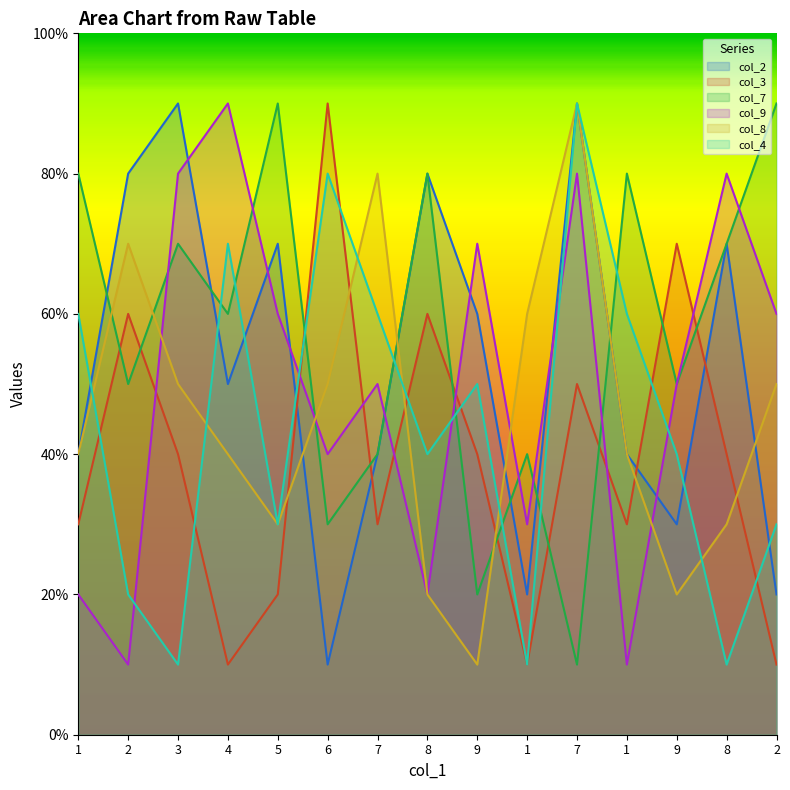

At which category does col_7 reach its first local valley?

2